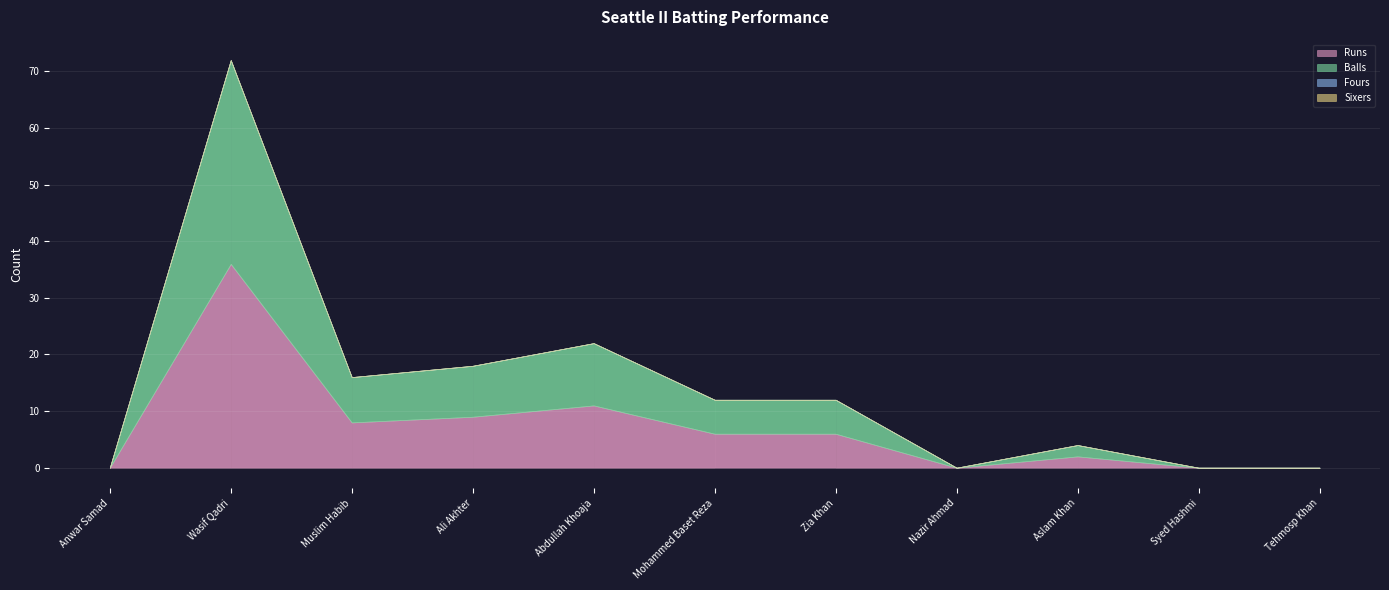

True or false: Balls and Sixers cross at least once.

False